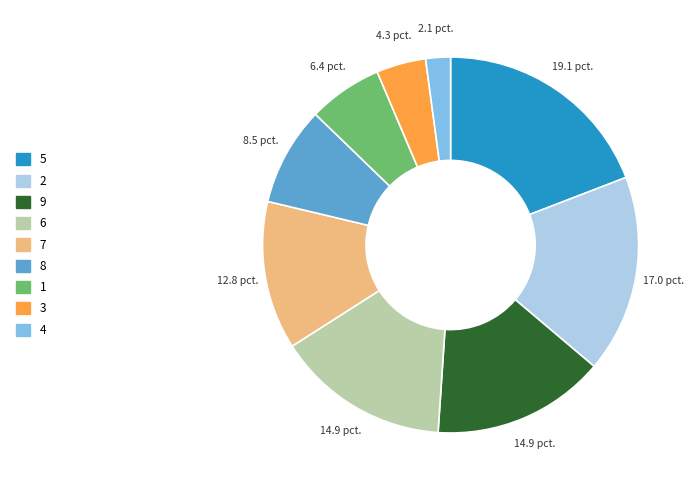

Count the number of slices in the pie.

9